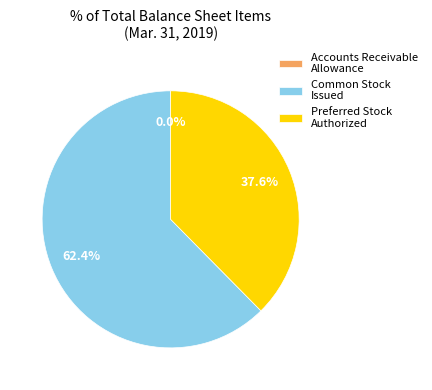

What is the largest slice in the pie chart?

Common Stock Issued